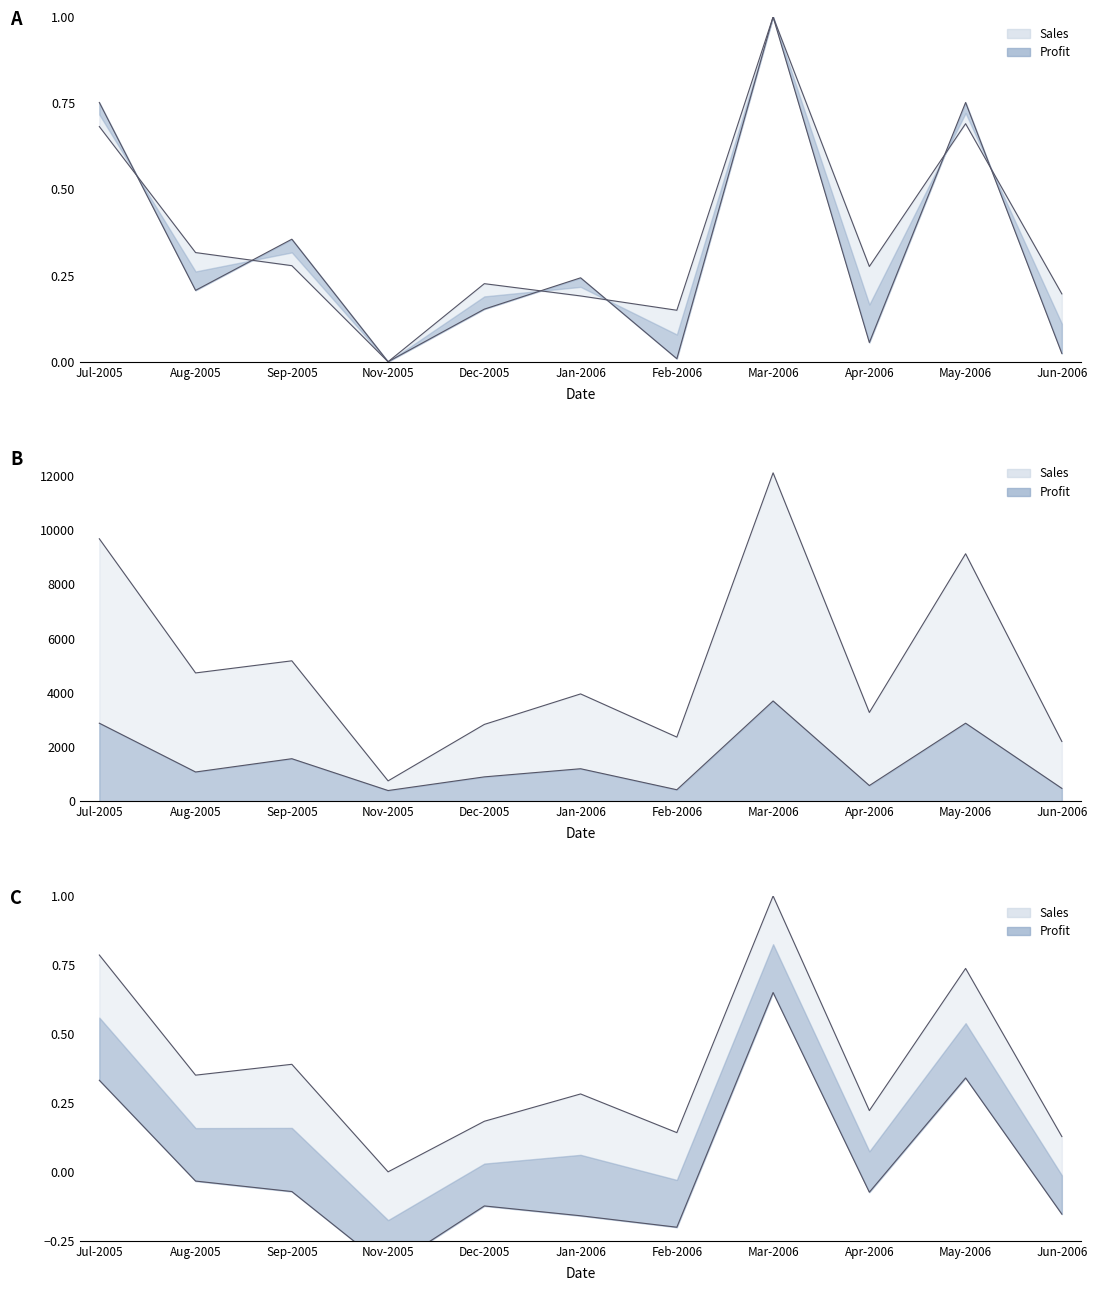

The Profit line series shows -0.3 at Feb-2006. True or false?

False